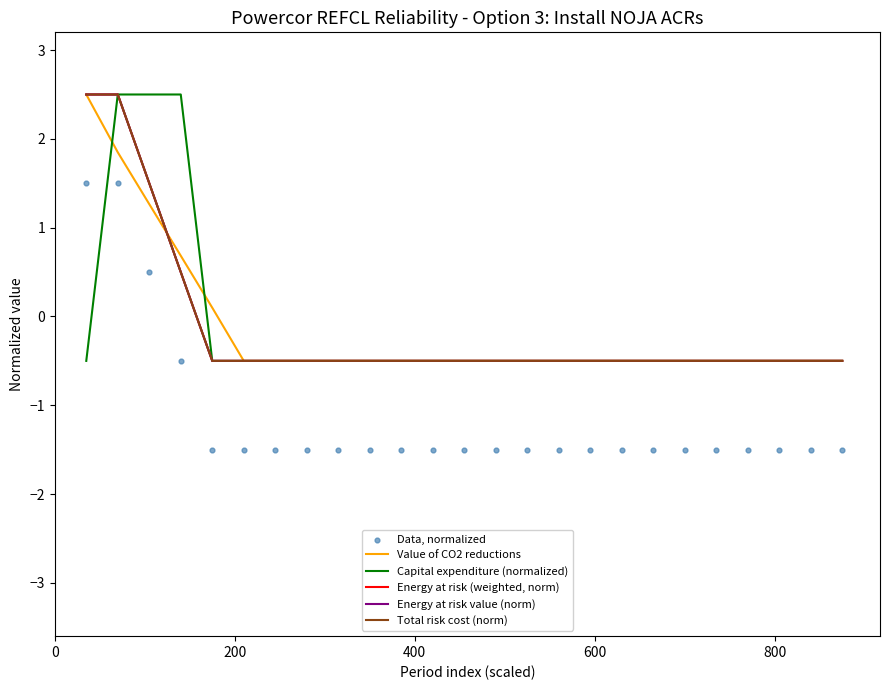

Is the value of Energy at risk value (norm) at 20 greater than the value of Capital expenditure (normalized) at 12?

No